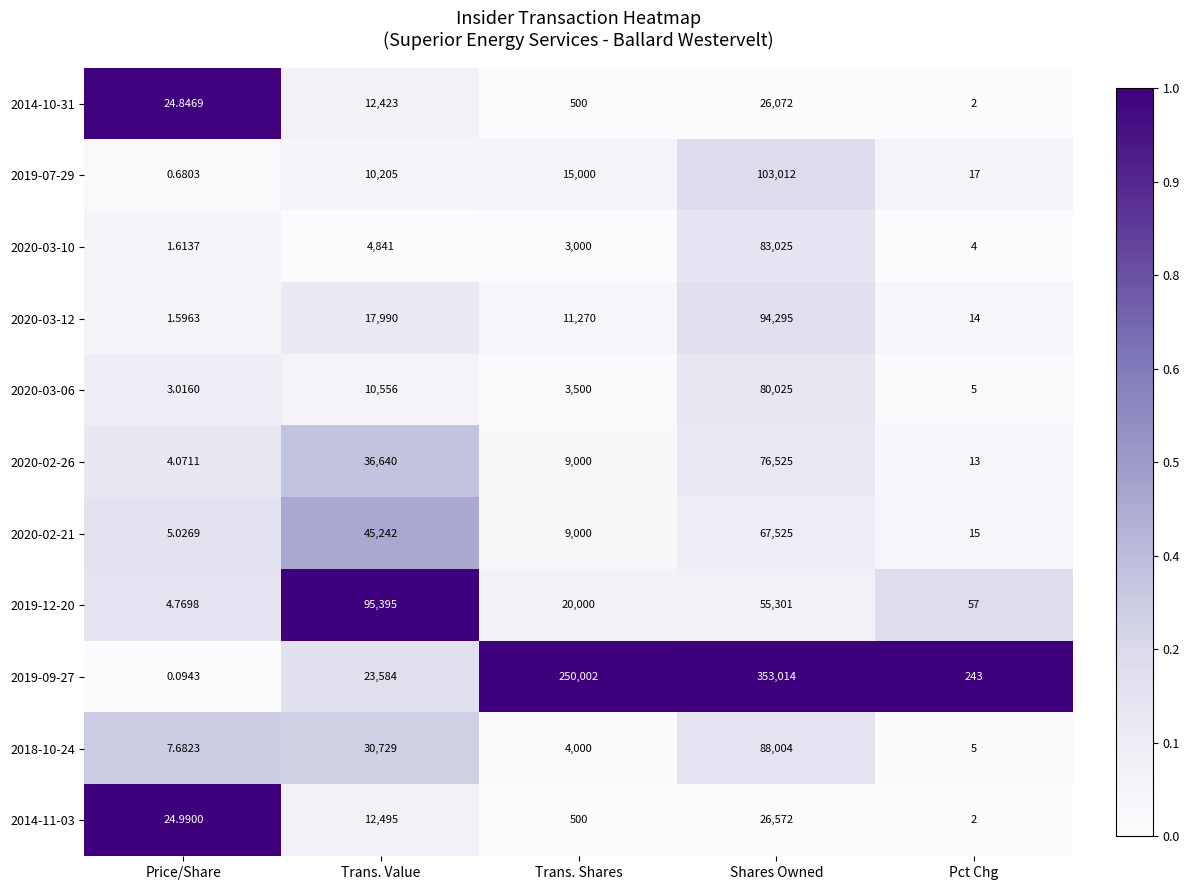

Rank the series at Price/Share from highest to lowest value.

2014-11-03, 2014-10-31, 2018-10-24, 2020-02-21, 2019-12-20, 2020-02-26, 2020-03-06, 2020-03-10, 2020-03-12, 2019-07-29, 2019-09-27